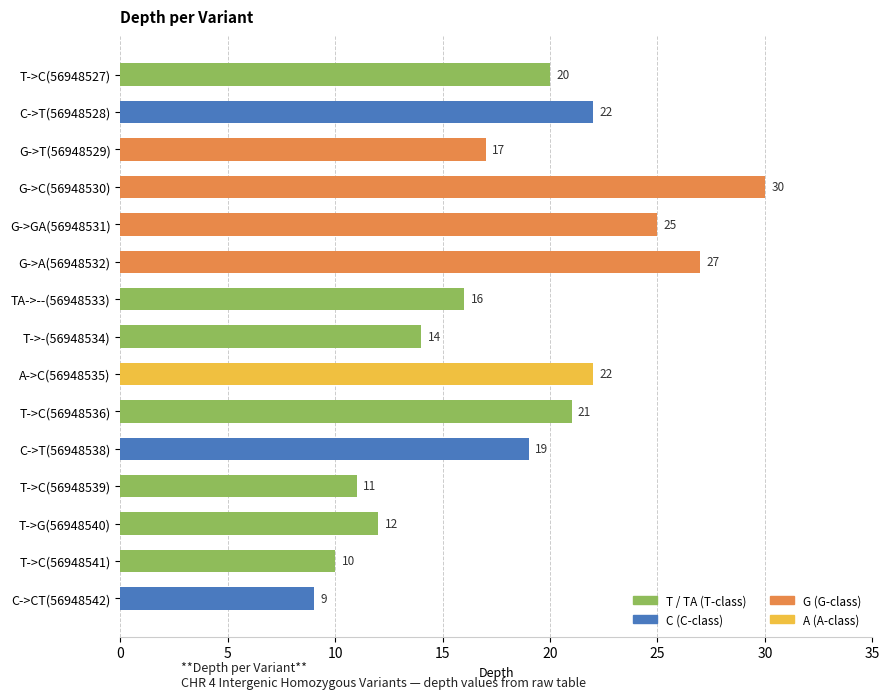

What is the difference between the second highest and minimum values?

18